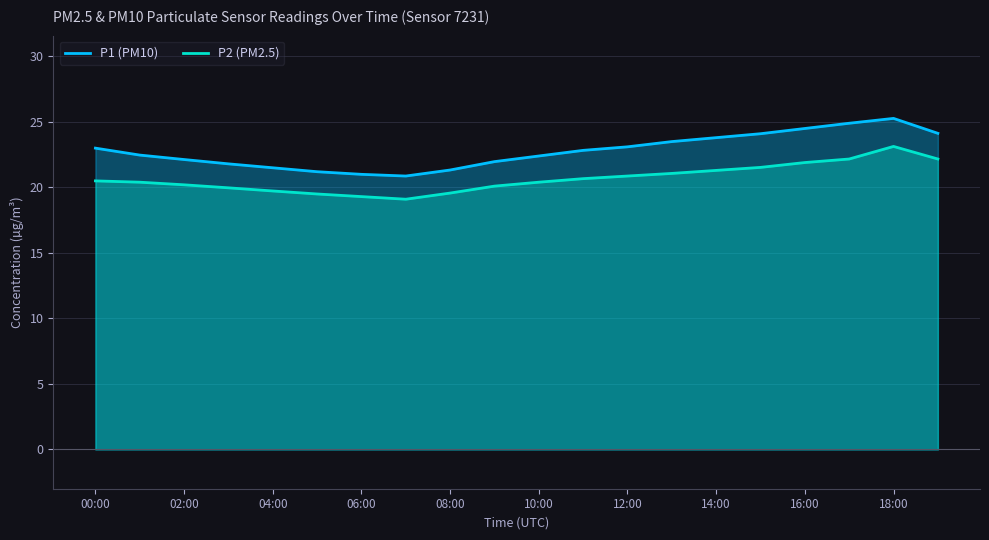

What is the difference between the highest and lowest values at 08:00?

1.8